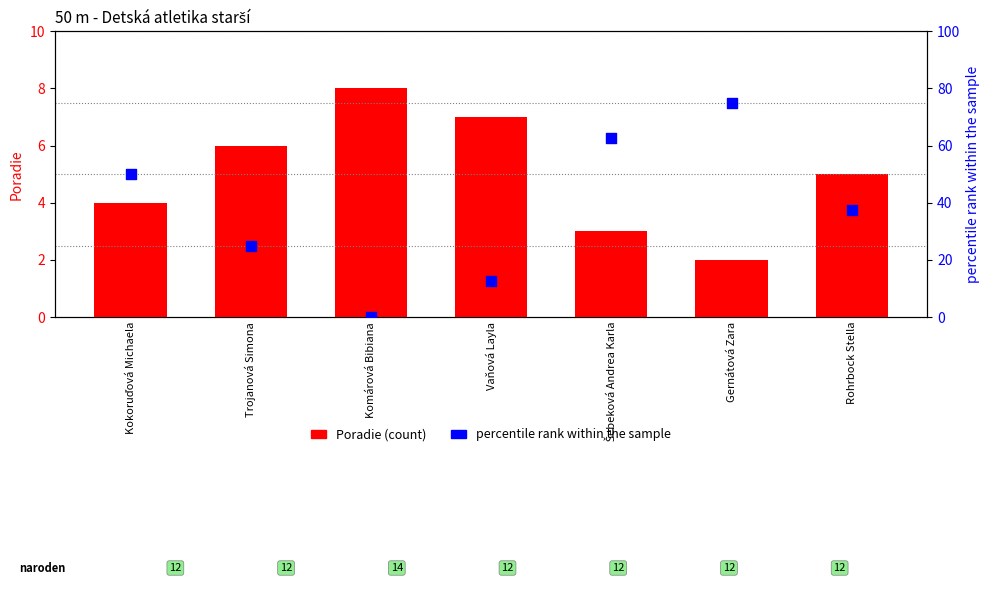

Which series has the largest Y range (max minus min)?

percentile rank within the sample